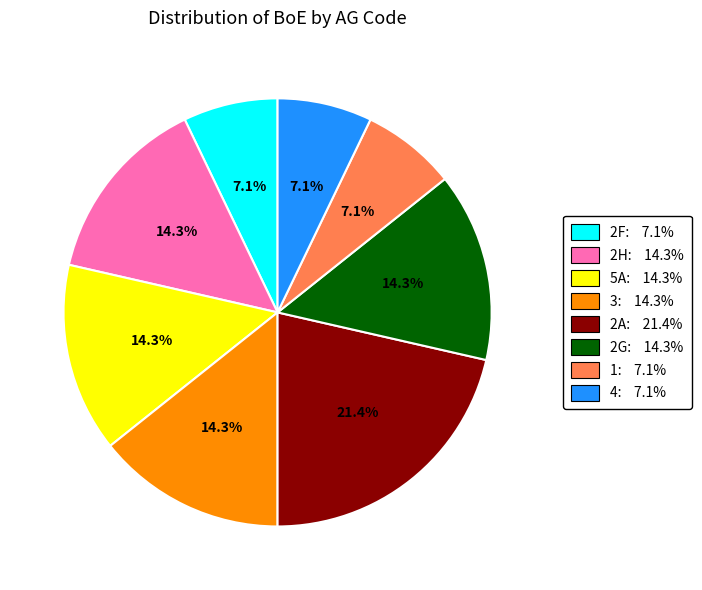

How many segments does this pie chart have?

8